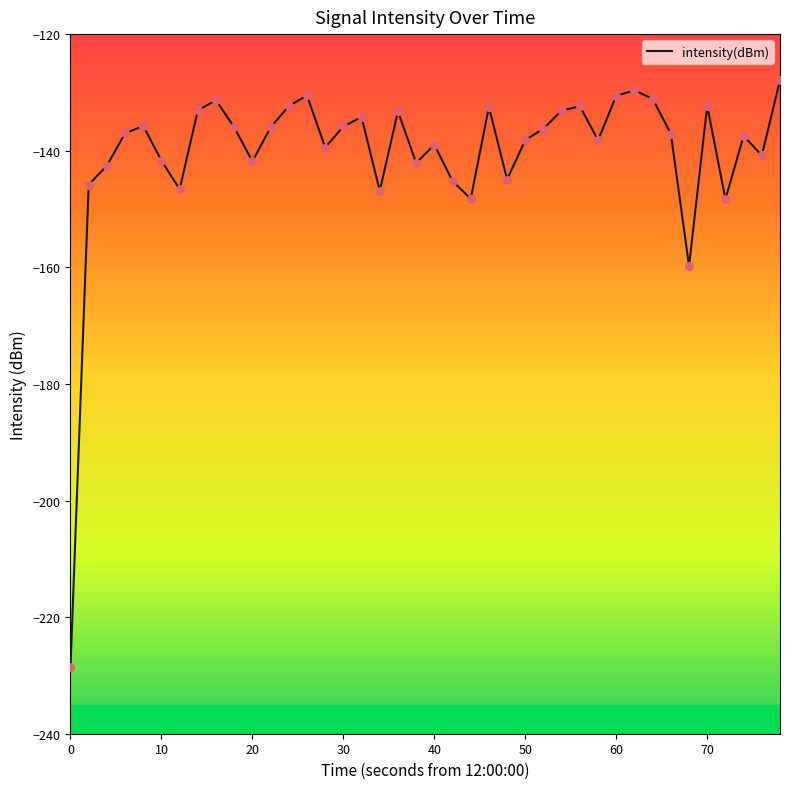

What is the minimum value shown in the chart?

-228.5